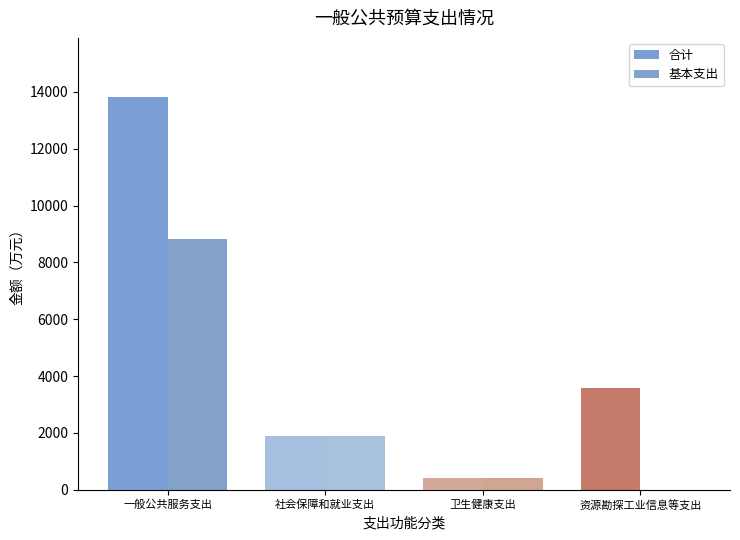

True or false: 合计 has a value of 22388.2 at 一般公共服务支出.

False